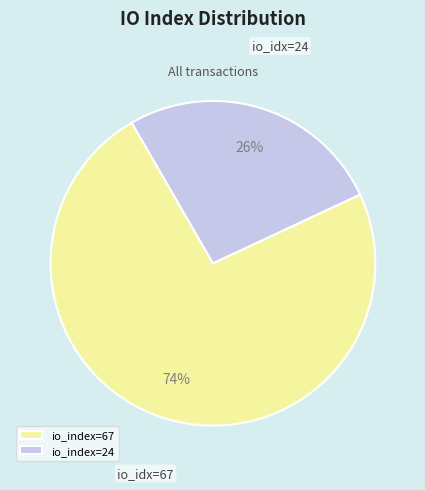

How many segments does this pie chart have?

2